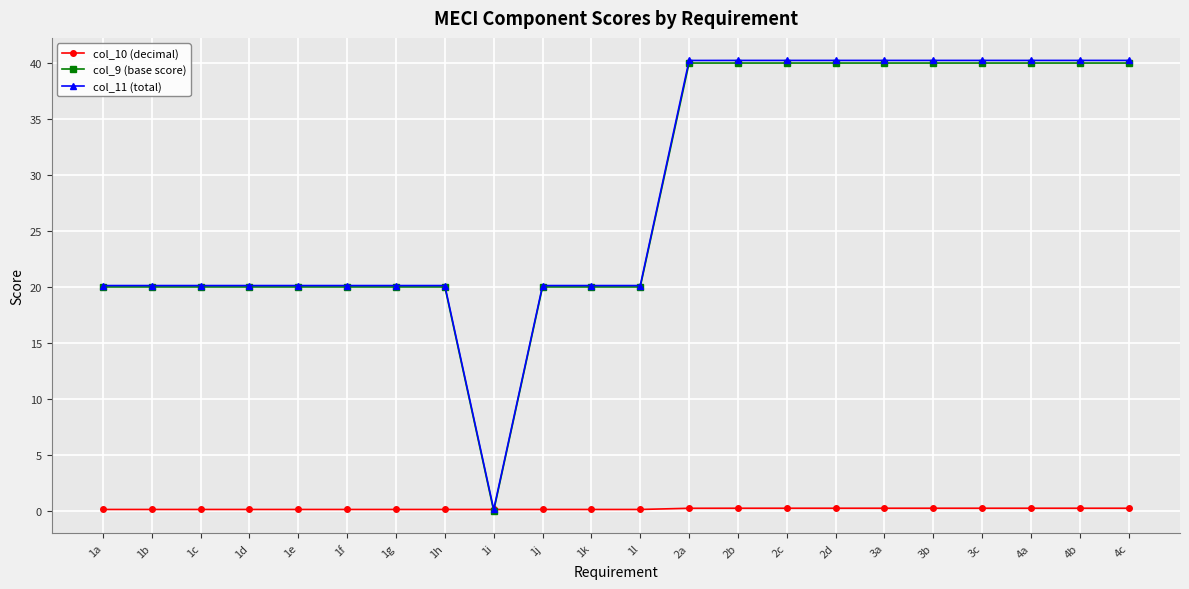

How many lines are shown in the chart?

3